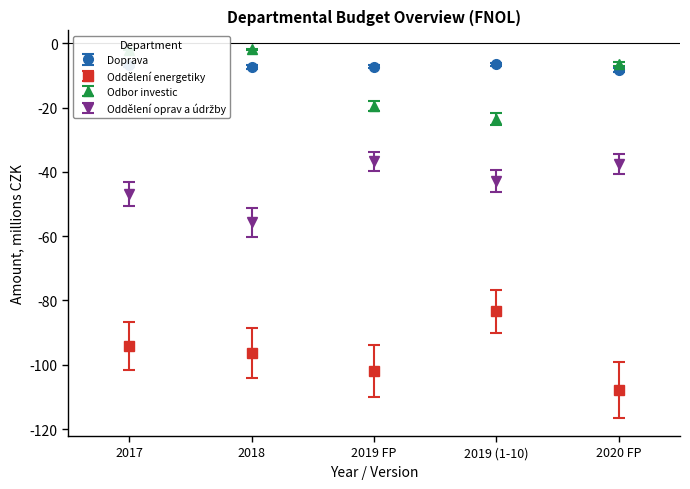

At how many categories does at least one series exceed -70?

5